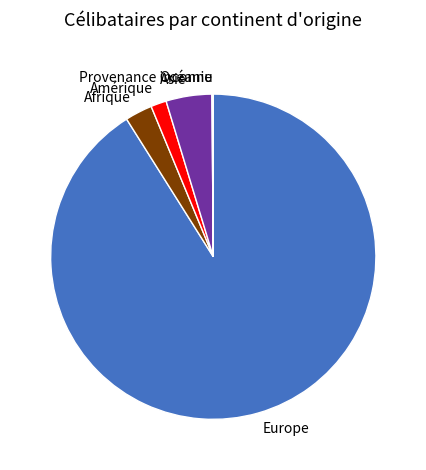

Do Asie and Amérique together represent more than half of the pie?

No